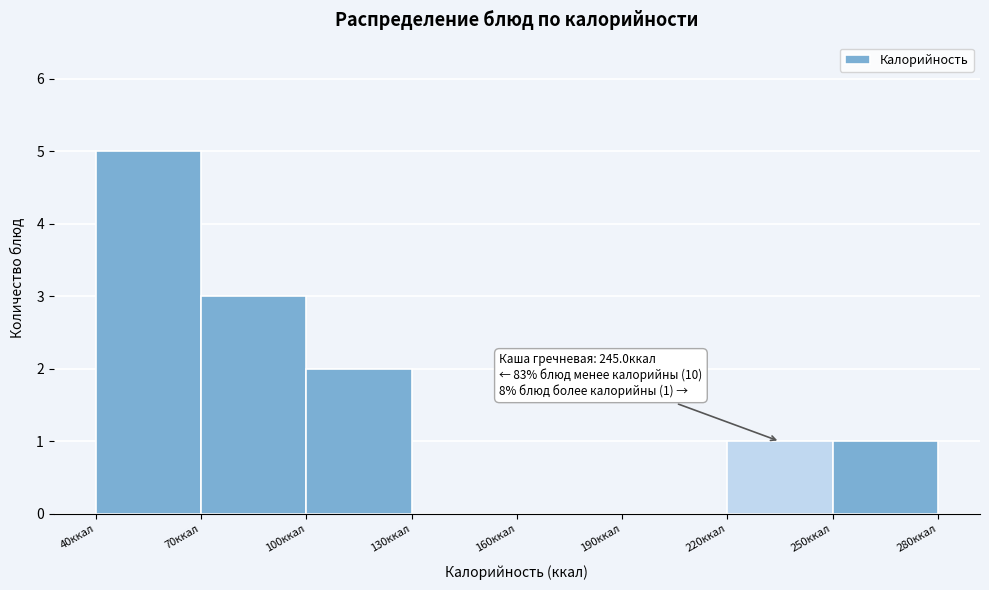

Over which range of the x-axis is the bar tallest?

40 to 70